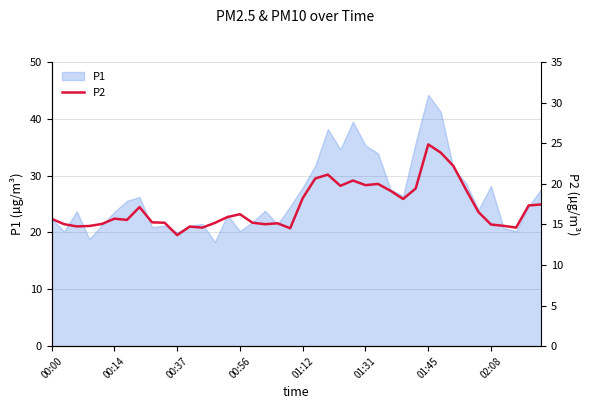

True or false: the data has more than 1 interior local peaks.

True